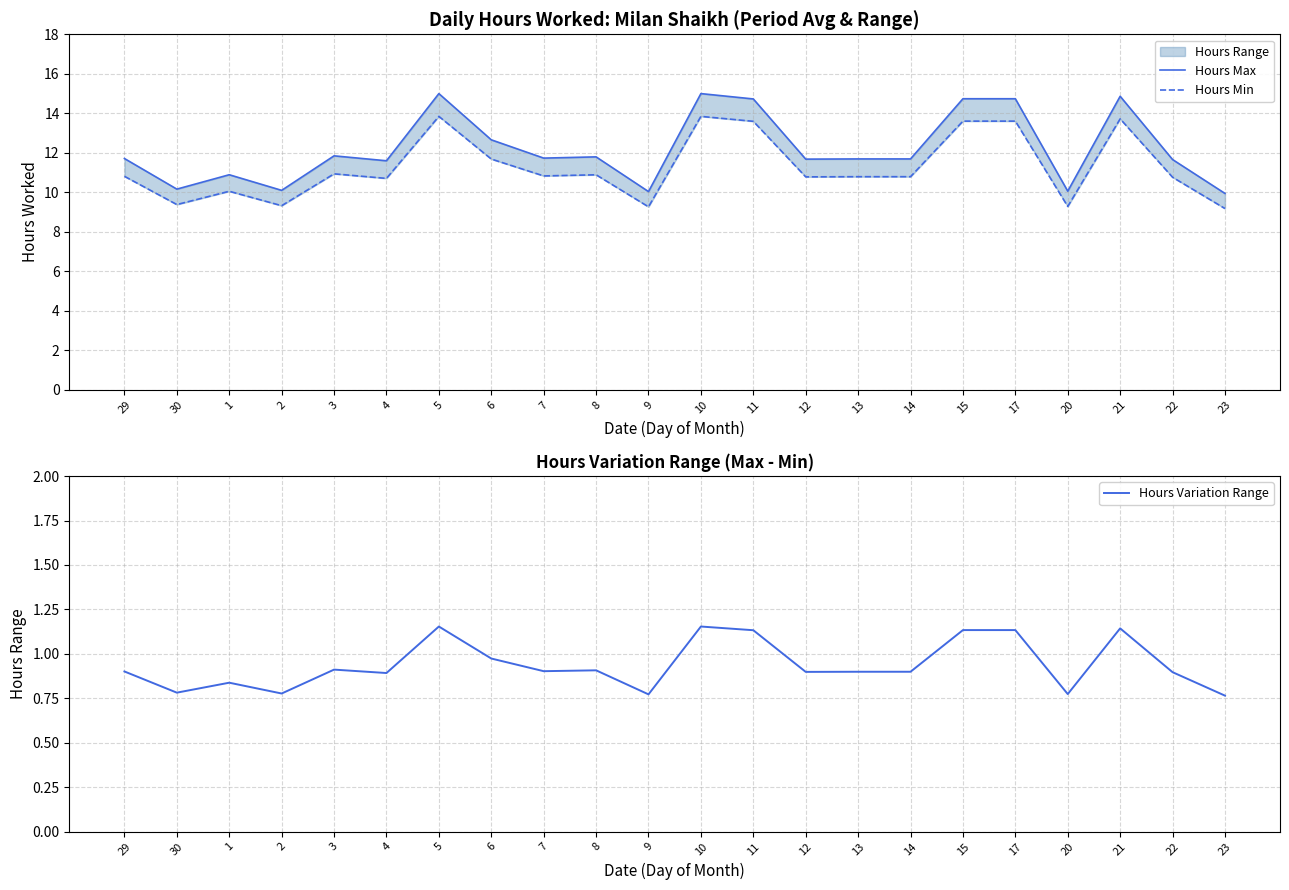

Which series changed the most between 30 and 13?

Hours Max